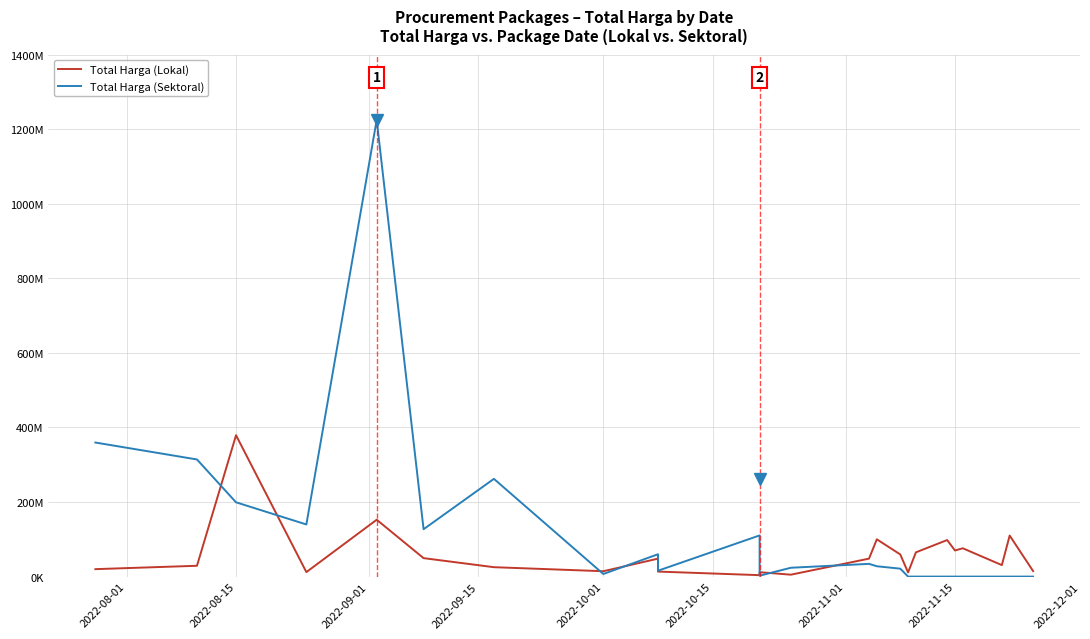

Rank the series at 2022-09-15 from lowest to highest value.

Total Harga (Lokal), Total Harga (Sektoral)